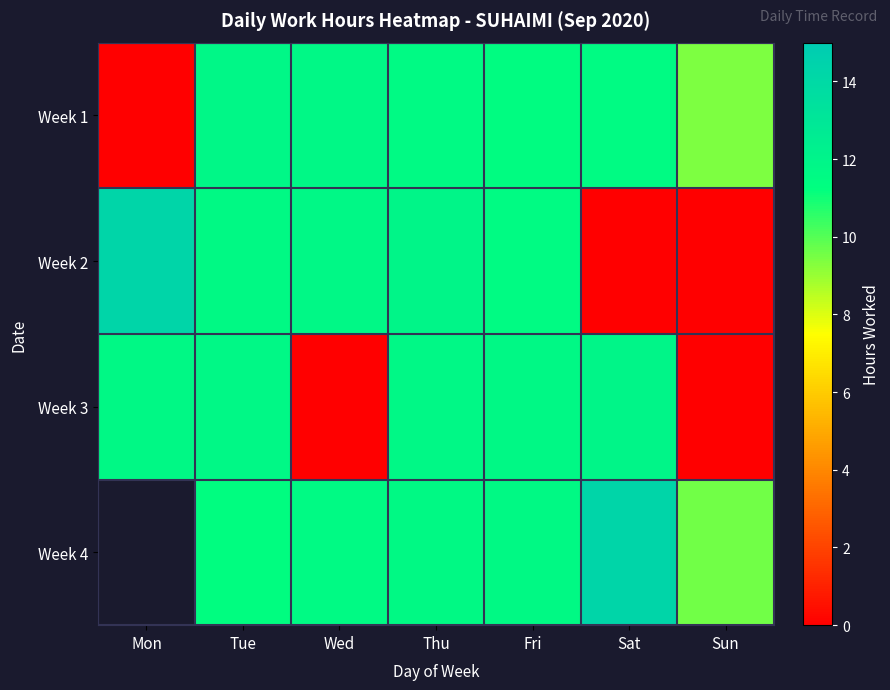

Rank the series by their maximum value, from highest to lowest.

Week 2, Week 3, Week 4, Week 1